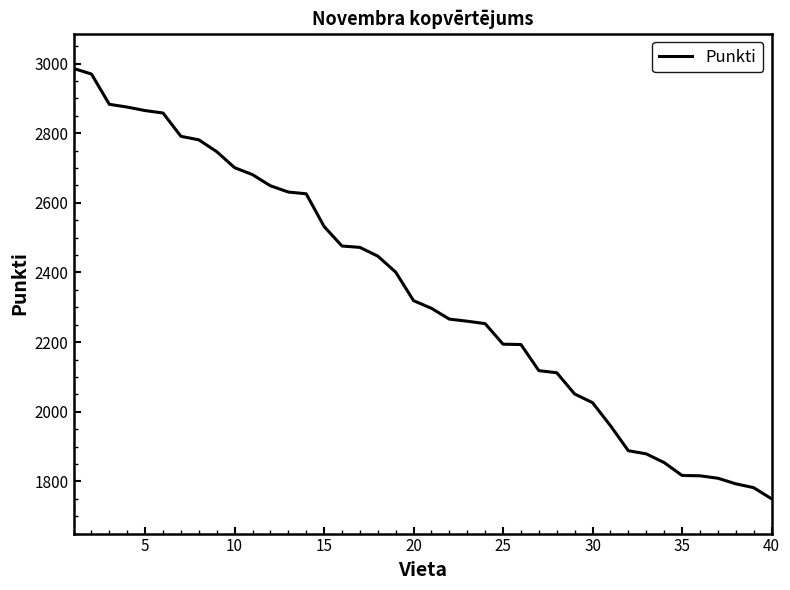

What is the maximum value shown in the chart?

2986